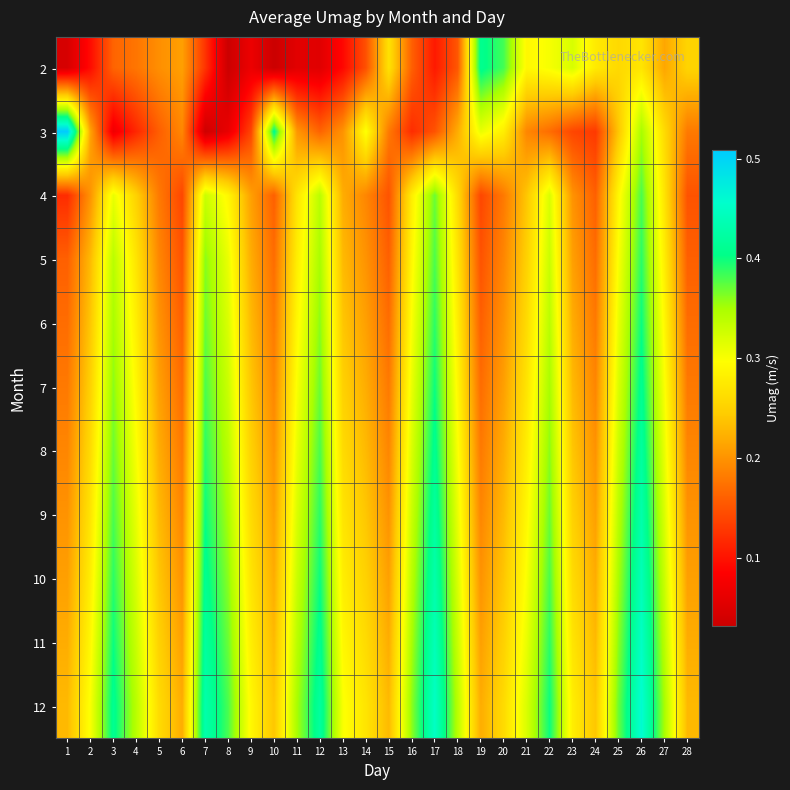

Reading left to right, extract all data points from this chart.

2: 1=0.0	2=0.1	3=0.2	4=0.2	5=0.2	6=0.2	7=0.1	8=0.0	9=0.1	10=0.0	11=0.1	12=0.1	13=0.1	14=0.1	15=0.3	16=0.2	17=0.1	18=0.2	19=0.4	20=0.4	21=0.3	22=0.3	23=0.3	24=0.3	25=0.3	26=0.3	27=0.2	28=0.3
3: 1=0.5	2=0.2	3=0.1	4=0.1	5=0.2	6=0.2	7=0.0	8=0.1	9=0.1	10=0.4	11=0.2	12=0.2	13=0.2	14=0.3	15=0.2	16=0.1	17=0.1	18=0.2	19=0.3	20=0.3	21=0.2	22=0.2	23=0.1	24=0.1	25=0.2	26=0.3	27=0.3	28=0.2
4: 1=0.1	2=0.2	3=0.3	4=0.2	5=0.2	6=0.1	7=0.3	8=0.3	9=0.2	10=0.2	11=0.3	12=0.3	13=0.2	14=0.2	15=0.1	16=0.3	17=0.4	18=0.3	19=0.1	20=0.2	21=0.2	22=0.3	23=0.2	24=0.2	25=0.3	26=0.4	27=0.3	28=0.1
5: 1=0.2	2=0.2	3=0.3	4=0.3	5=0.2	6=0.1	7=0.4	8=0.3	9=0.2	10=0.2	11=0.3	12=0.3	13=0.2	14=0.2	15=0.2	16=0.3	17=0.4	18=0.3	19=0.1	20=0.2	21=0.2	22=0.3	23=0.2	24=0.2	25=0.3	26=0.4	27=0.3	28=0.2
6: 1=0.2	2=0.2	3=0.3	4=0.3	5=0.2	6=0.2	7=0.4	8=0.3	9=0.2	10=0.2	11=0.3	12=0.4	13=0.2	14=0.2	15=0.2	16=0.3	17=0.4	18=0.3	19=0.2	20=0.2	21=0.3	22=0.3	23=0.2	24=0.2	25=0.3	26=0.4	27=0.3	28=0.2
7: 1=0.2	2=0.2	3=0.4	4=0.3	5=0.2	6=0.2	7=0.4	8=0.3	9=0.2	10=0.2	11=0.3	12=0.4	13=0.2	14=0.2	15=0.2	16=0.3	17=0.4	18=0.3	19=0.2	20=0.2	21=0.3	22=0.3	23=0.2	24=0.2	25=0.3	26=0.4	27=0.3	28=0.2
8: 1=0.2	2=0.3	3=0.4	4=0.3	5=0.2	6=0.2	7=0.4	8=0.3	9=0.2	10=0.2	11=0.3	12=0.4	13=0.3	14=0.2	15=0.2	16=0.3	17=0.4	18=0.3	19=0.2	20=0.2	21=0.3	22=0.4	23=0.2	24=0.2	25=0.3	26=0.4	27=0.3	28=0.2
9: 1=0.2	2=0.3	3=0.4	4=0.3	5=0.2	6=0.2	7=0.4	8=0.3	9=0.3	10=0.2	11=0.3	12=0.4	13=0.3	14=0.2	15=0.2	16=0.3	17=0.4	18=0.3	19=0.2	20=0.2	21=0.3	22=0.4	23=0.2	24=0.2	25=0.3	26=0.4	27=0.3	28=0.2
10: 1=0.2	2=0.3	3=0.4	4=0.3	5=0.2	6=0.2	7=0.4	8=0.4	9=0.3	10=0.2	11=0.3	12=0.4	13=0.3	14=0.2	15=0.2	16=0.3	17=0.4	18=0.3	19=0.2	20=0.2	21=0.3	22=0.4	23=0.3	24=0.2	25=0.3	26=0.4	27=0.3	28=0.2
11: 1=0.2	2=0.3	3=0.4	4=0.3	5=0.2	6=0.2	7=0.4	8=0.4	9=0.3	10=0.2	11=0.3	12=0.4	13=0.3	14=0.3	15=0.2	16=0.3	17=0.4	18=0.3	19=0.2	20=0.2	21=0.3	22=0.4	23=0.3	24=0.2	25=0.4	26=0.5	27=0.3	28=0.2
12: 1=0.2	2=0.3	3=0.4	4=0.3	5=0.3	6=0.2	7=0.4	8=0.4	9=0.3	10=0.2	11=0.3	12=0.4	13=0.3	14=0.3	15=0.2	16=0.4	17=0.5	18=0.3	19=0.2	20=0.3	21=0.3	22=0.4	23=0.3	24=0.2	25=0.4	26=0.5	27=0.3	28=0.2